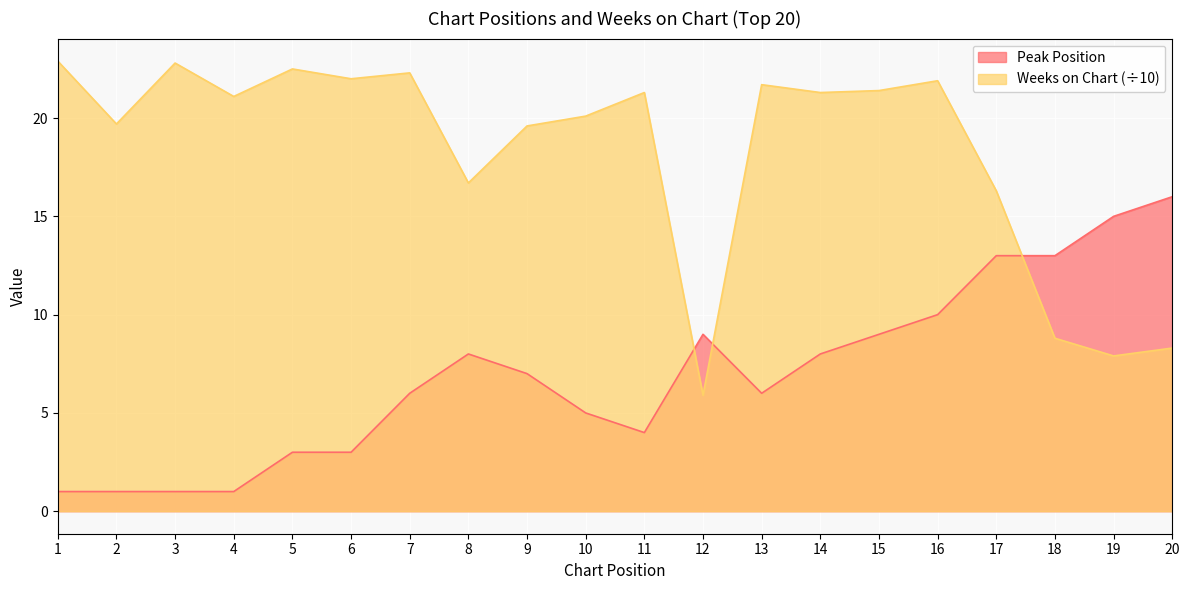

How many series are shown in this chart?

2